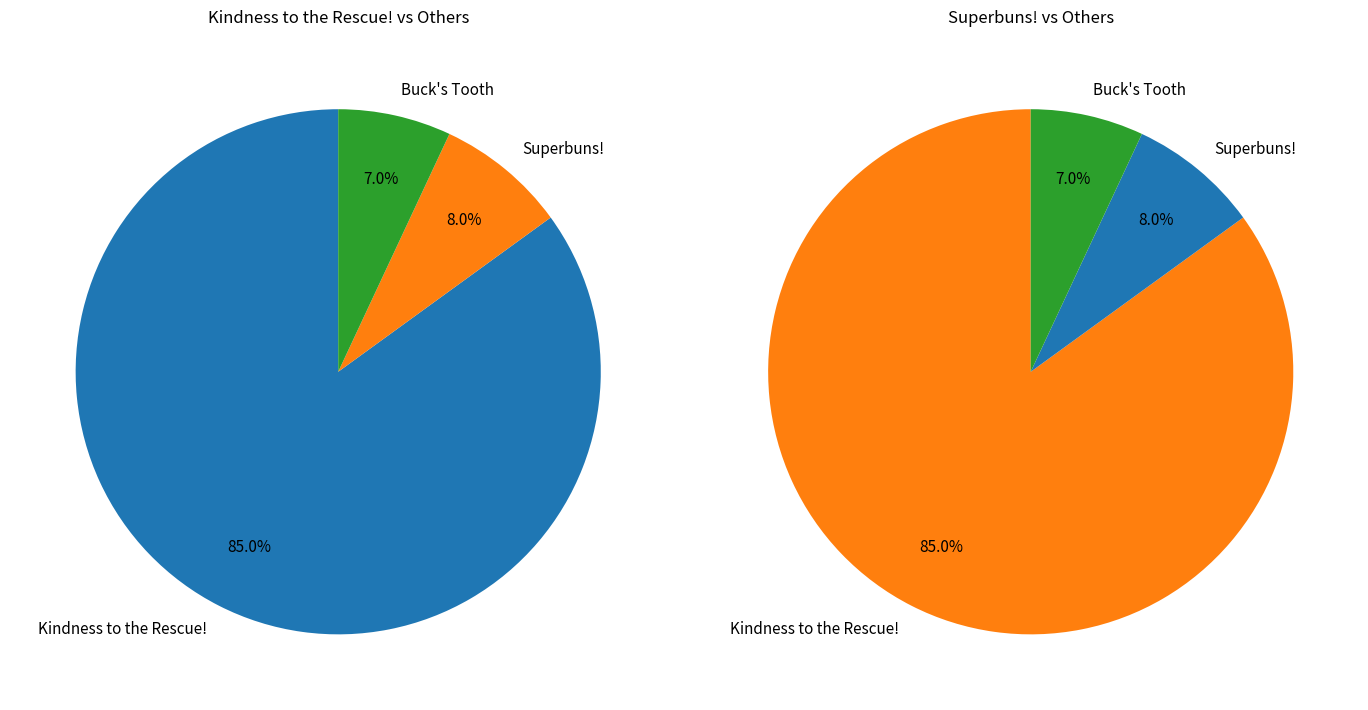

What percentage is the Superbuns! slice, to the nearest percent?

8%